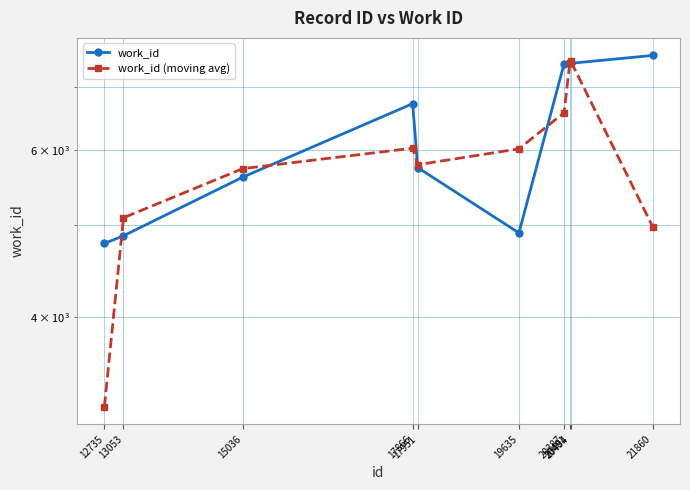

Rank the series at 15036 from highest to lowest value.

work_id (moving avg), work_id